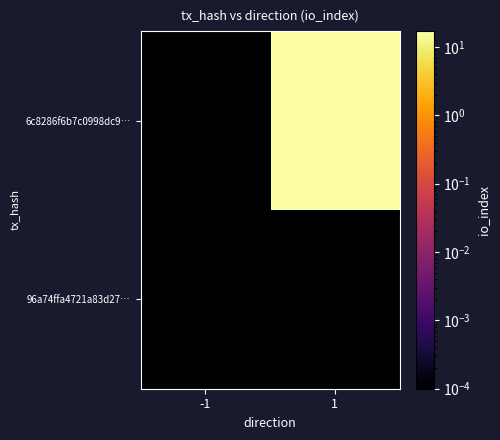

Which series has the largest total across all categories?

6c8286f6b7c0998dc9…